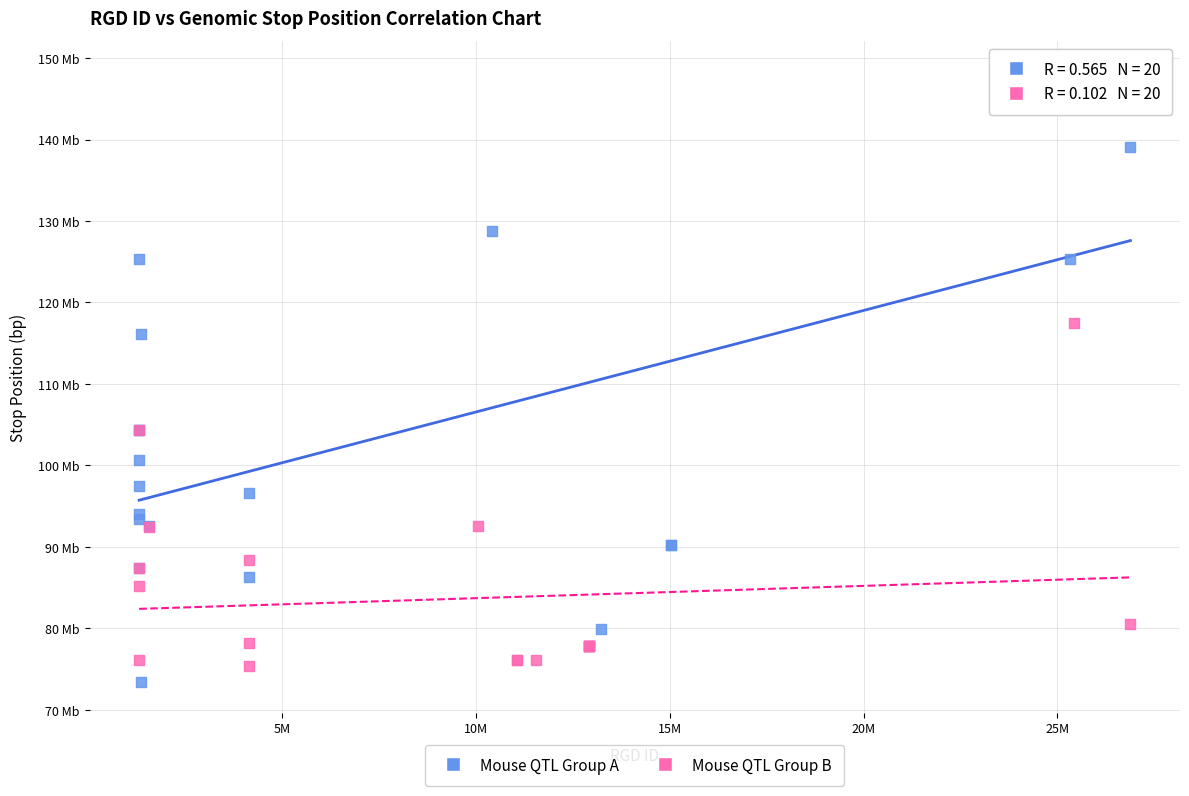

Which series reaches the minimum Y coordinate?

Mouse QTL Group A